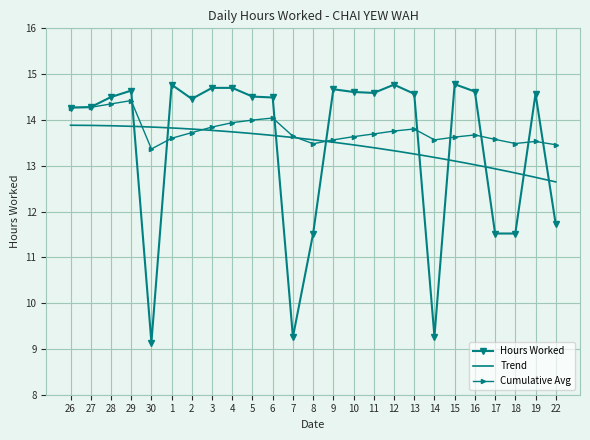

Where is the data nearest to the value 11?

8